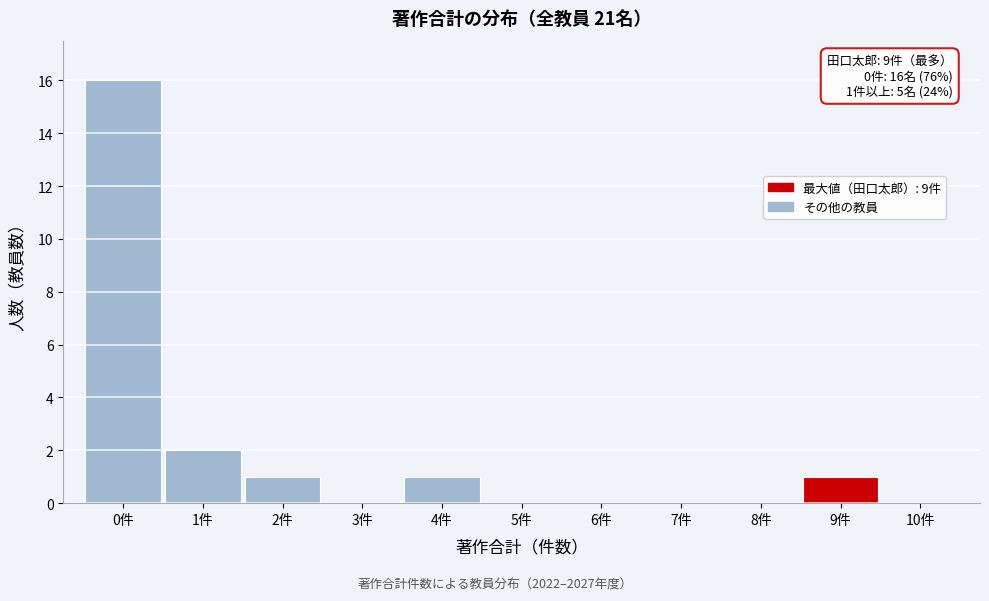

Over which range of the x-axis is the bar tallest?

-0.5 to 0.5